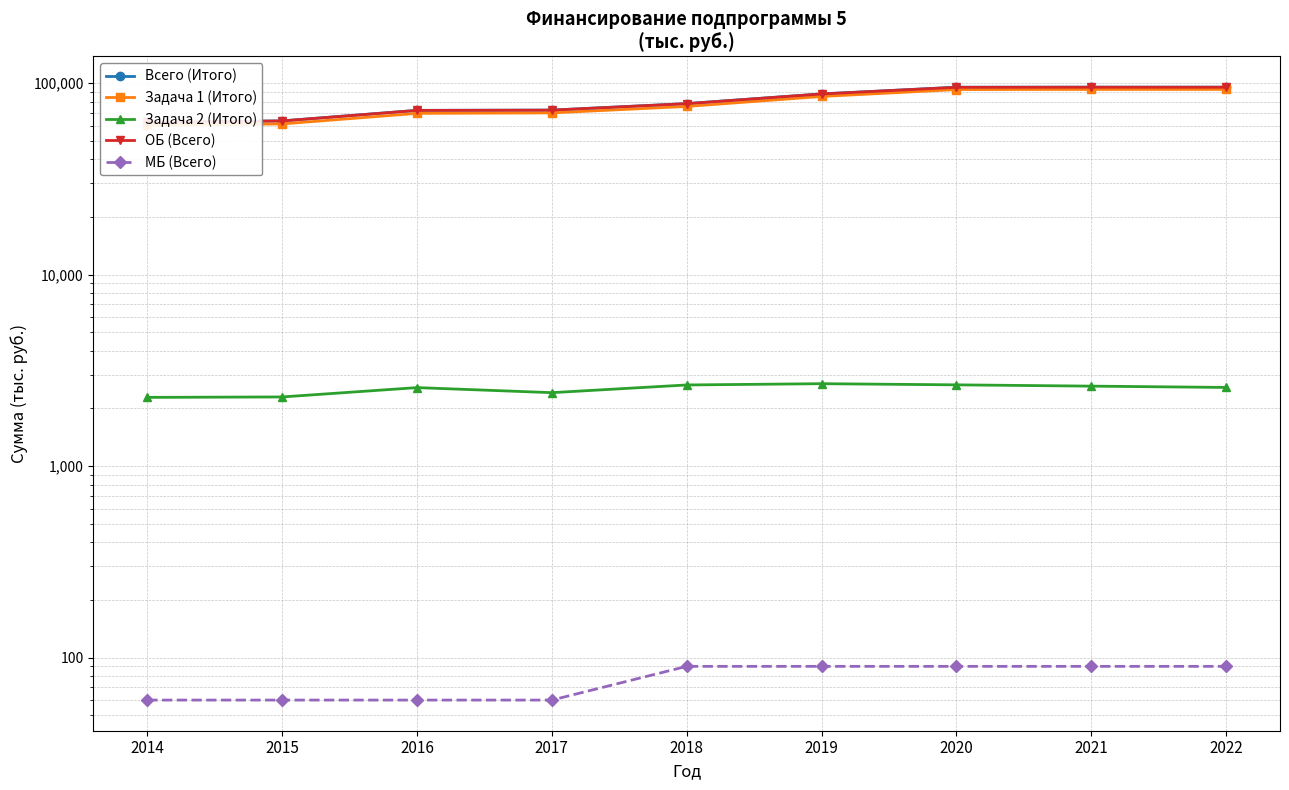

True or false: МБ (Всего) has a value of 35.1 at 2022.

False